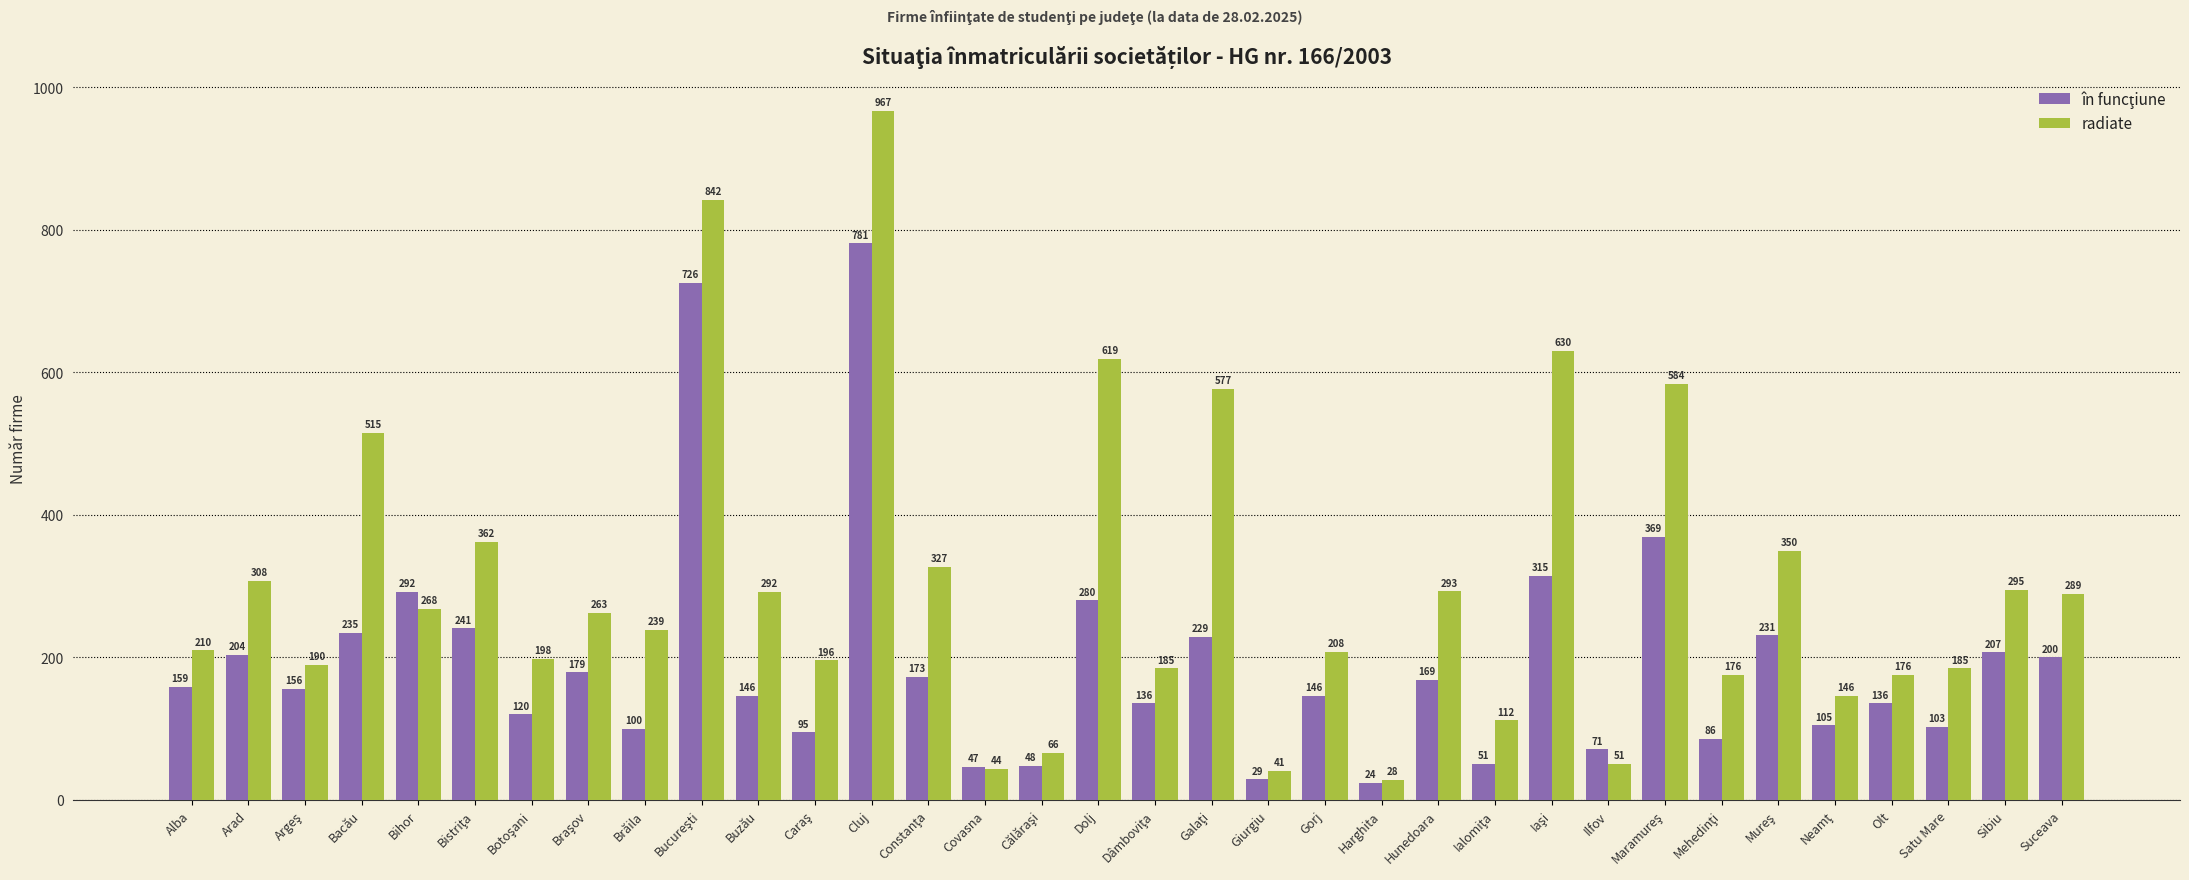

At which category is the sum across all series the highest?

Cluj